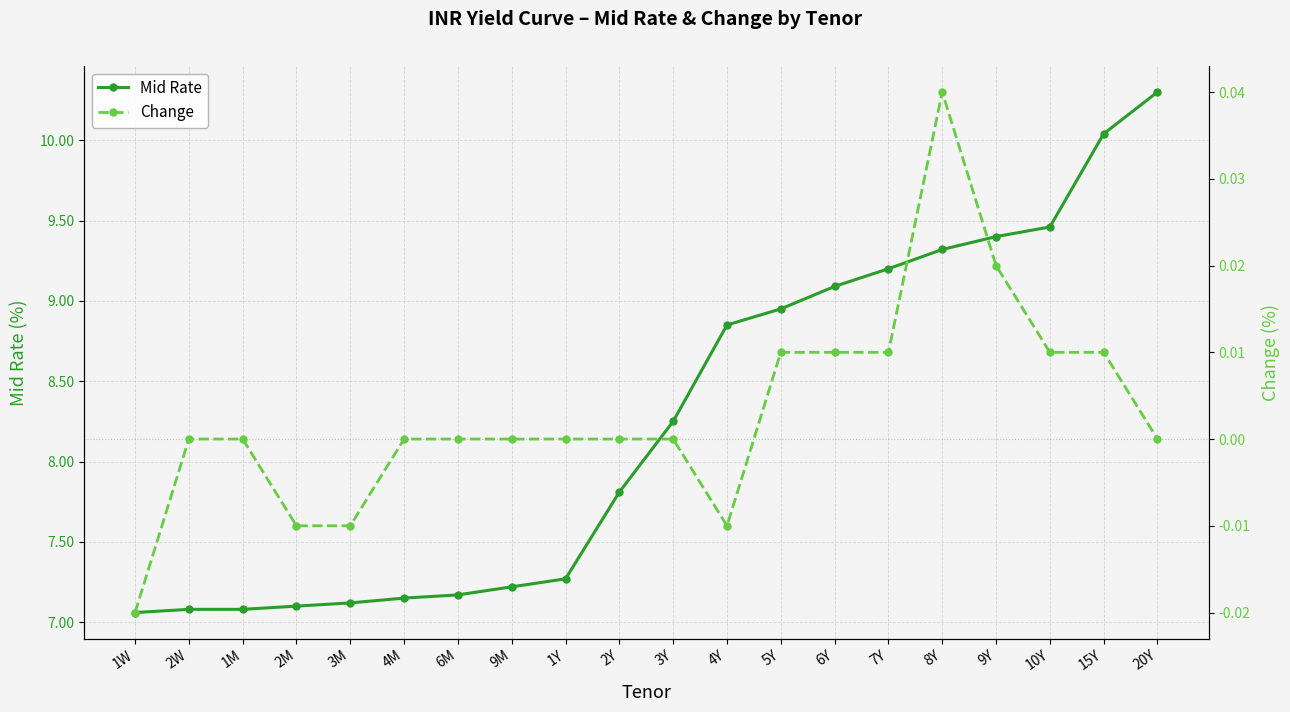

What is the spread (max minus min) of values at 1W?

7.1